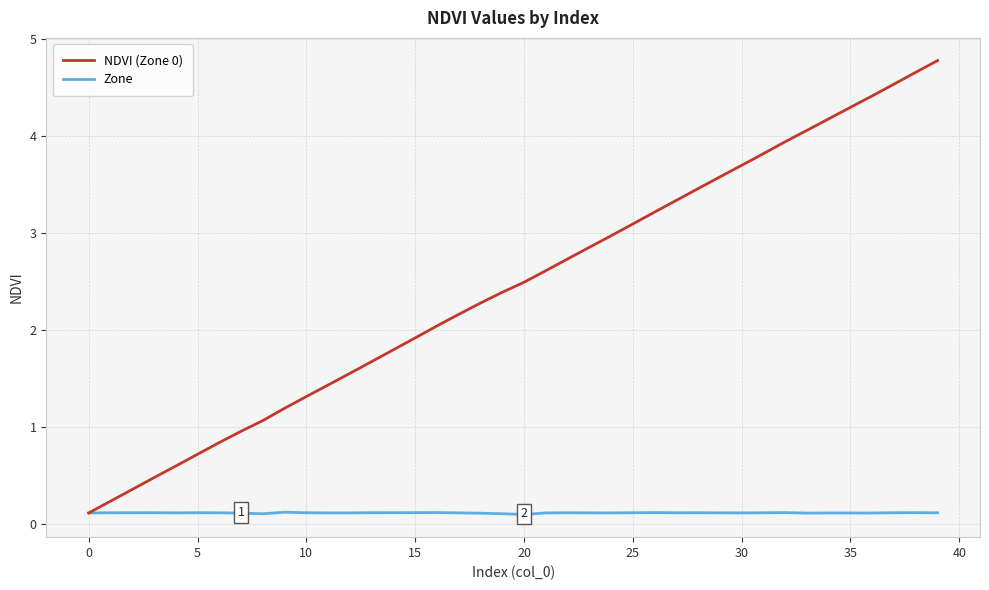

What is the maximum value for NDVI (Zone 0)?

4.8